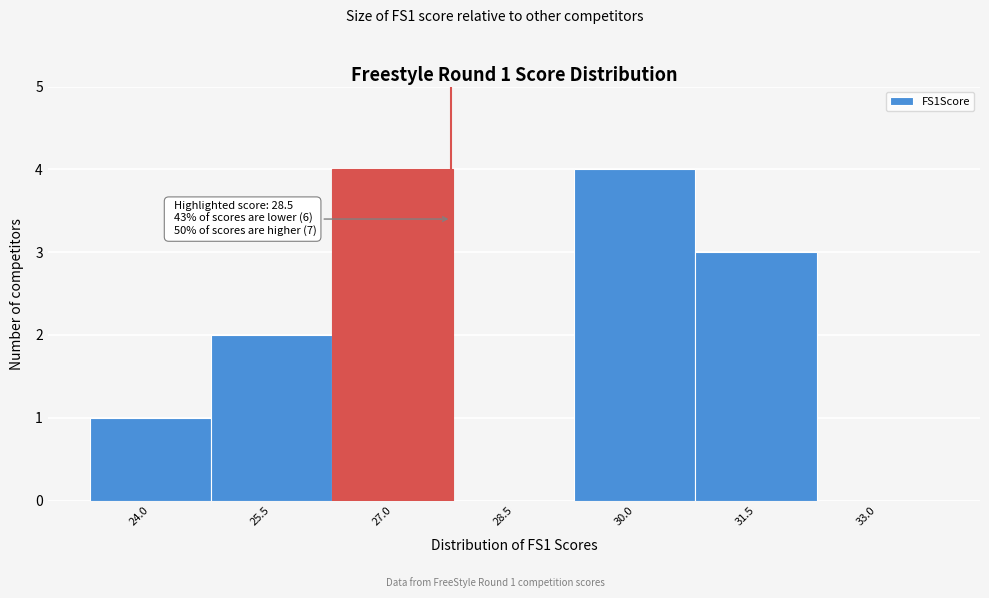

What is the sum of the values at 25.5 and 30.0?

6